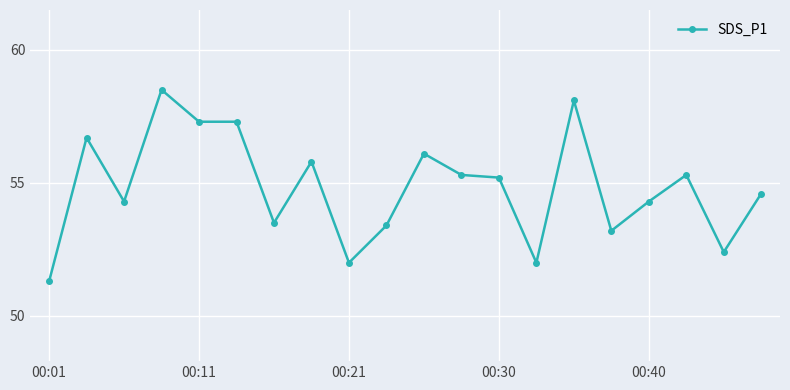

What is the minimum value shown in the chart?

51.3